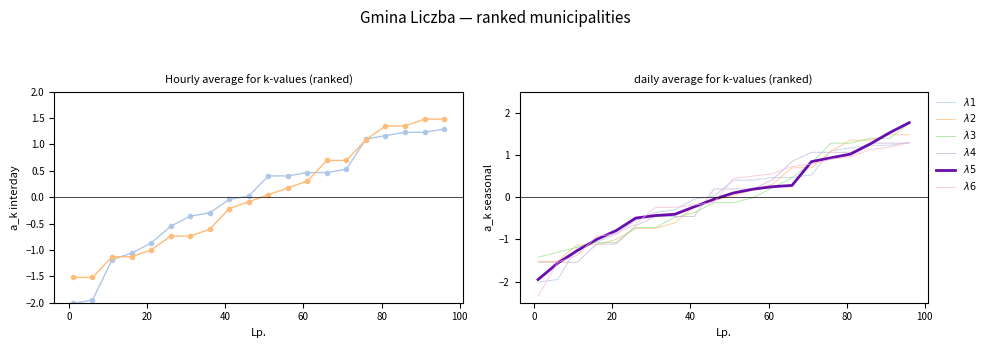

What is the difference between the second highest and minimum values in the $λ4$ series?

2.8